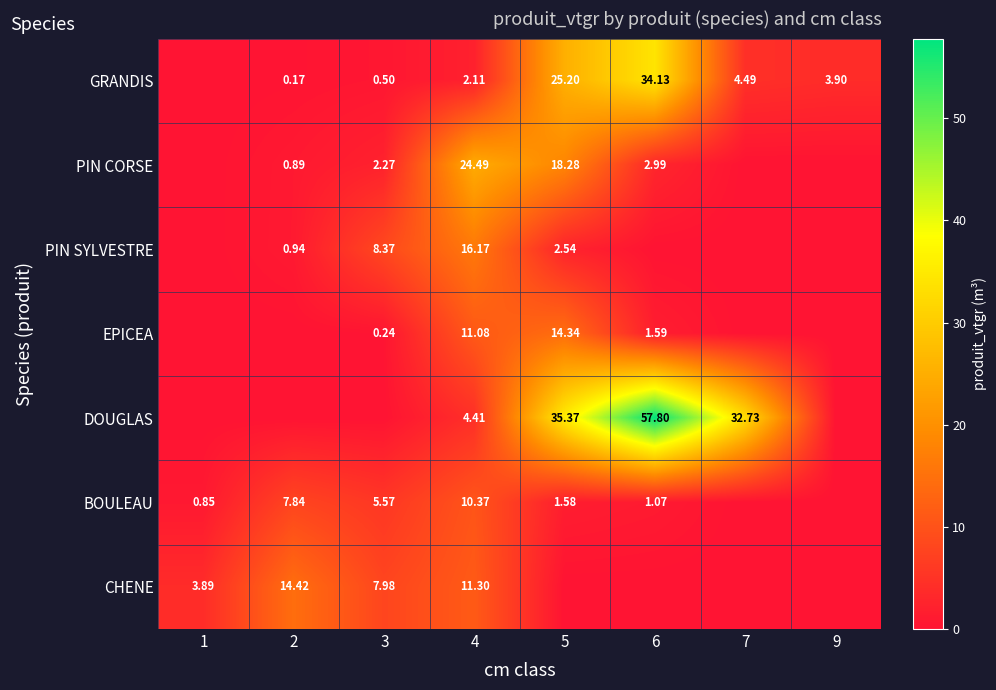

Is the value of PIN CORSE at 5 greater than the value of BOULEAU at 3?

Yes